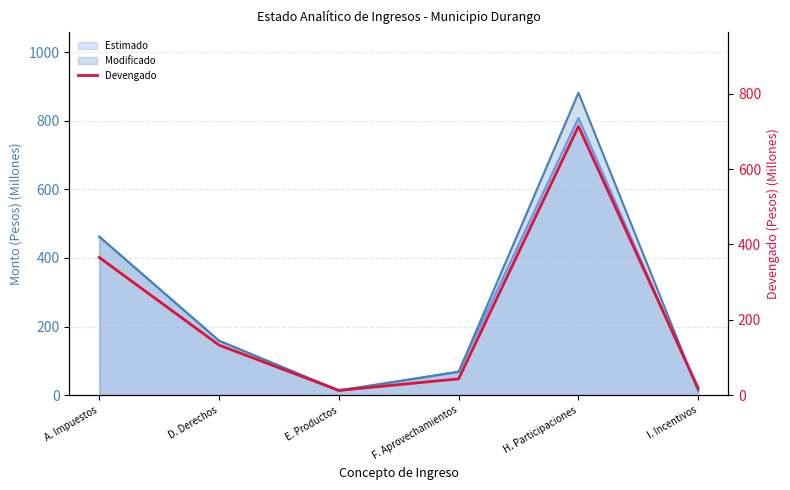

The chart shows a value of 17.9 at I. Incentivos. True or false?

True